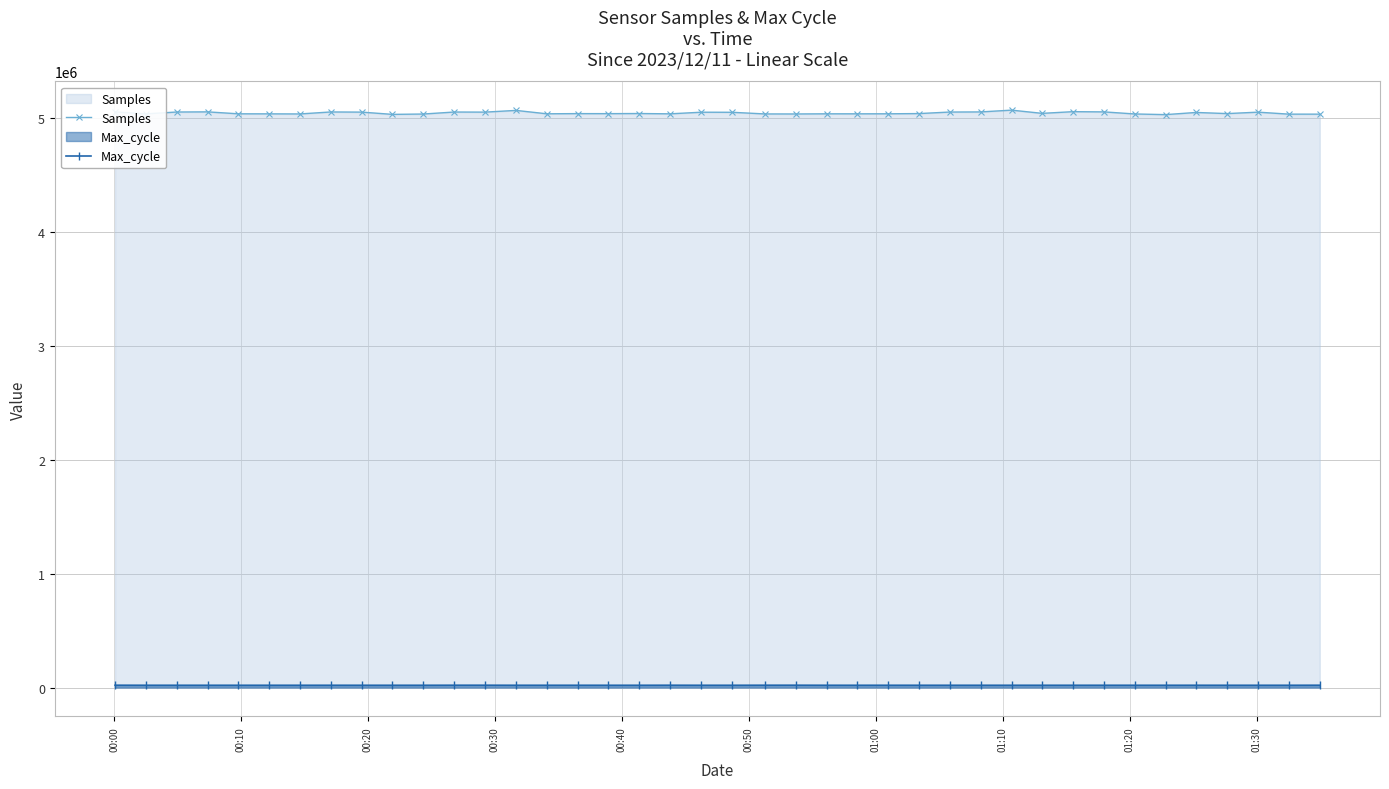

What is the sum of all Max_cycle values?

805069